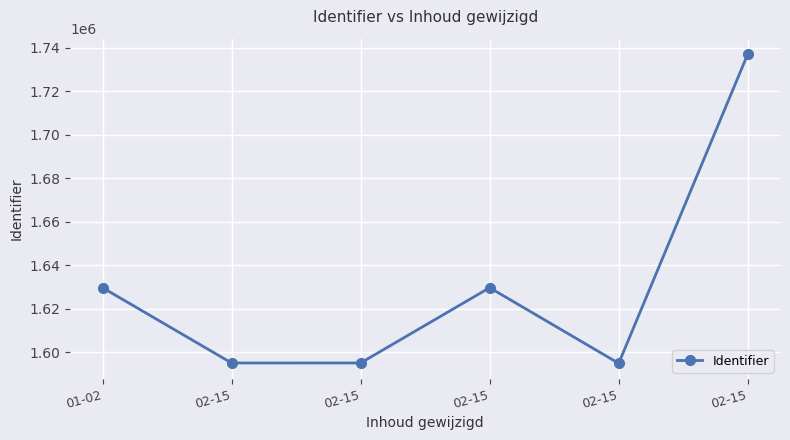

How many distinct data groups are displayed?

1